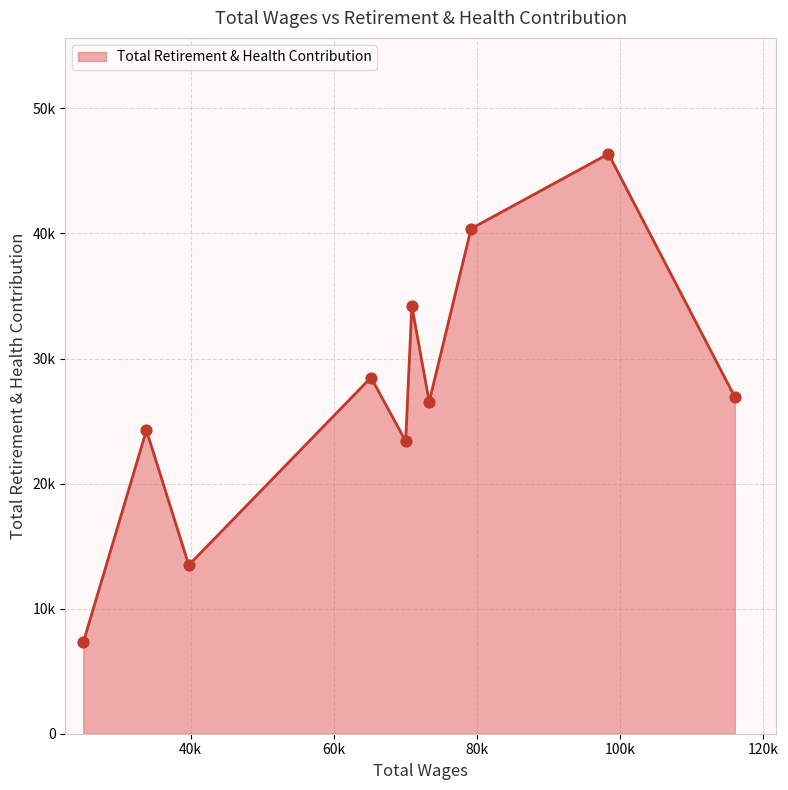

Does the chart have visible grid lines?

Yes